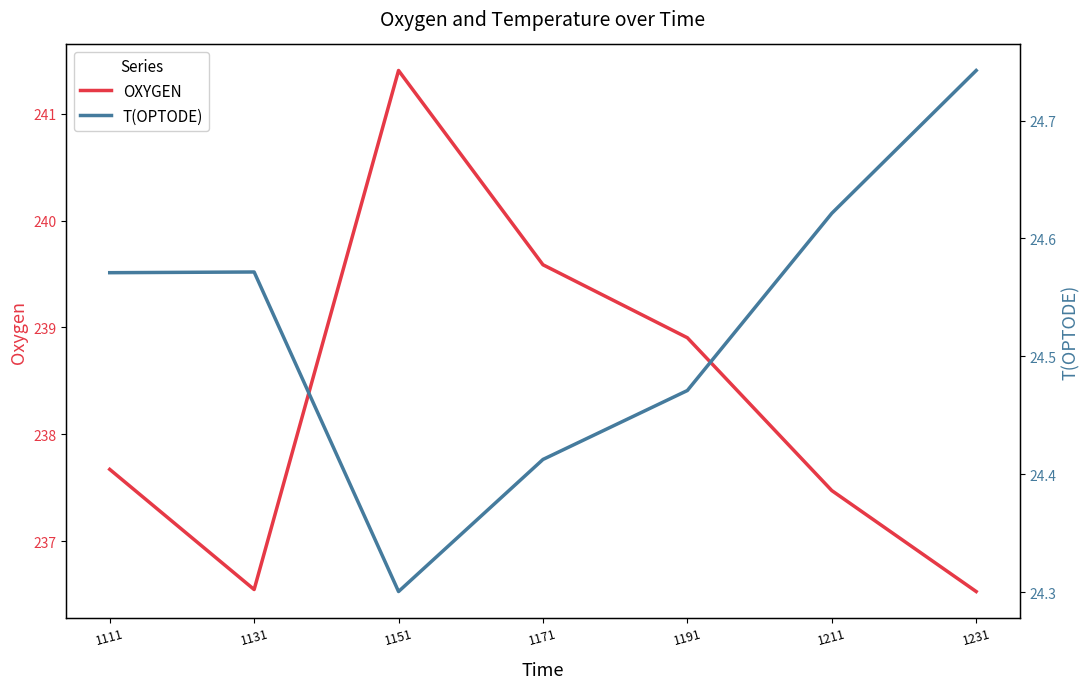

Between 1191 and 1231, which series saw the biggest shift?

OXYGEN